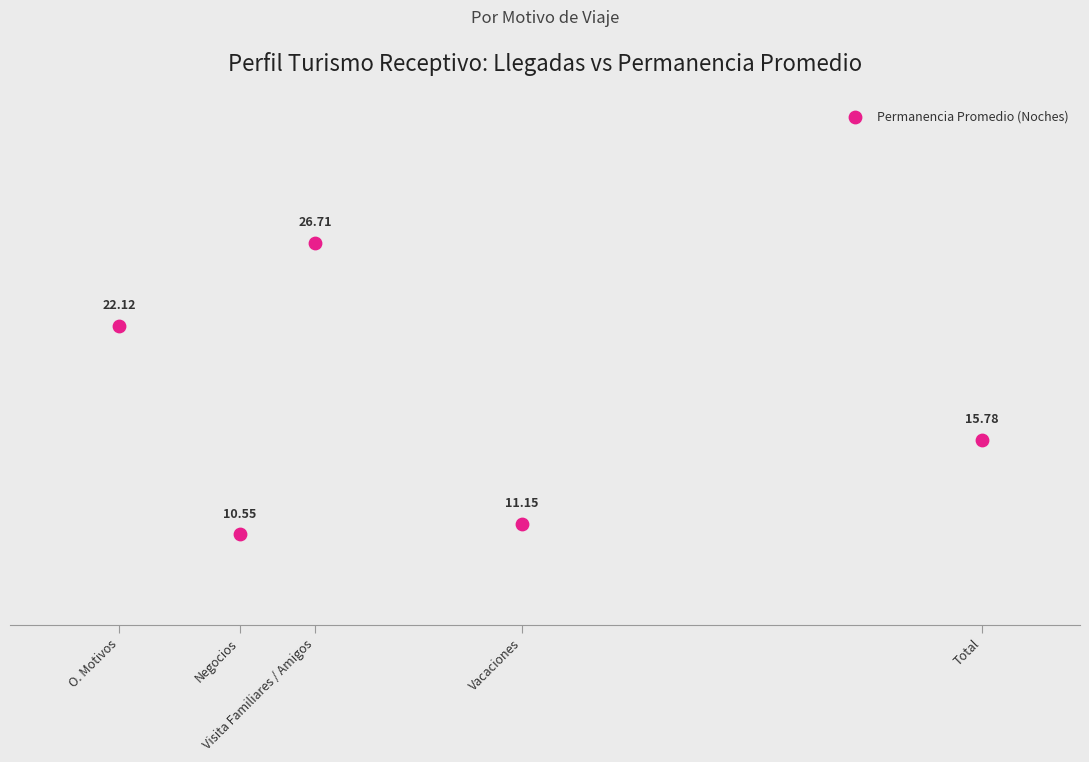

What is the range of Y values (max minus min)?

16.2